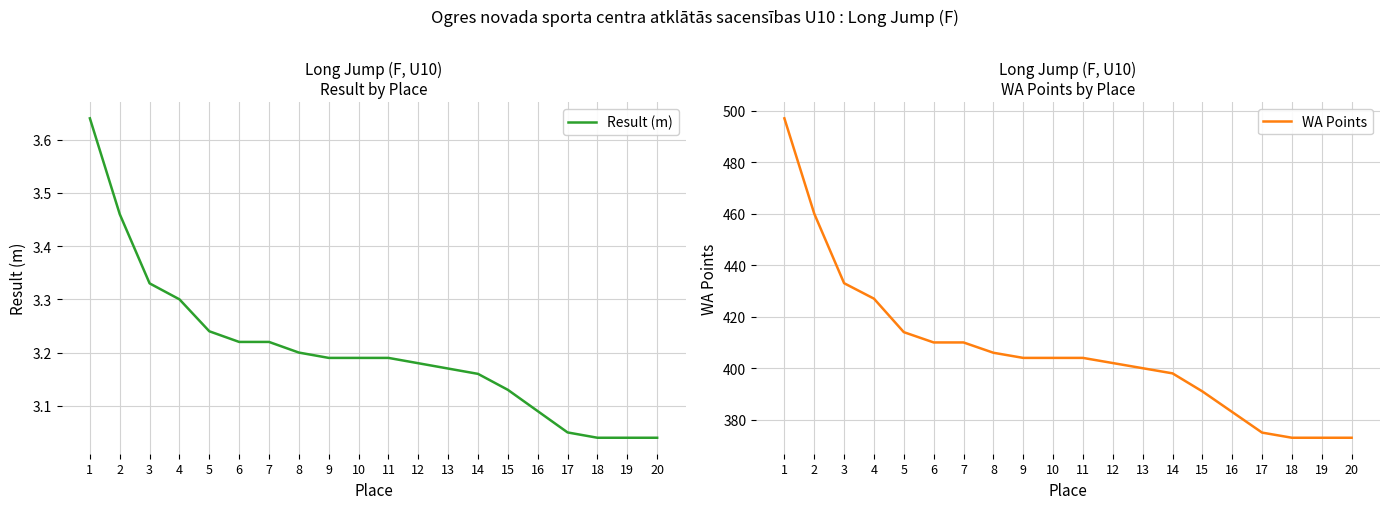

At how many categories does at least one series exceed 425?

4